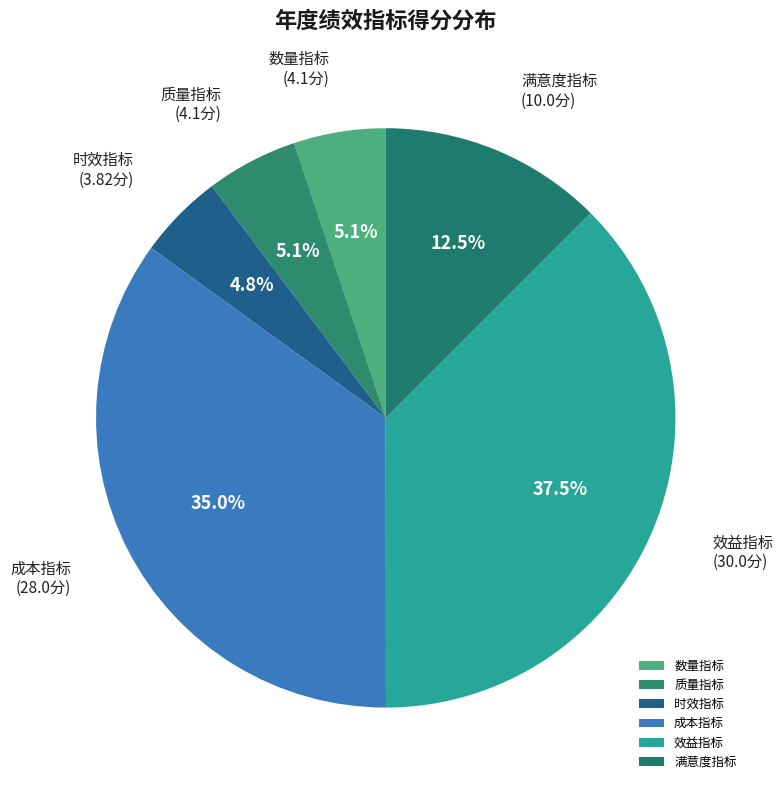

Is it true that 时效指标 is 5% of the pie?

True